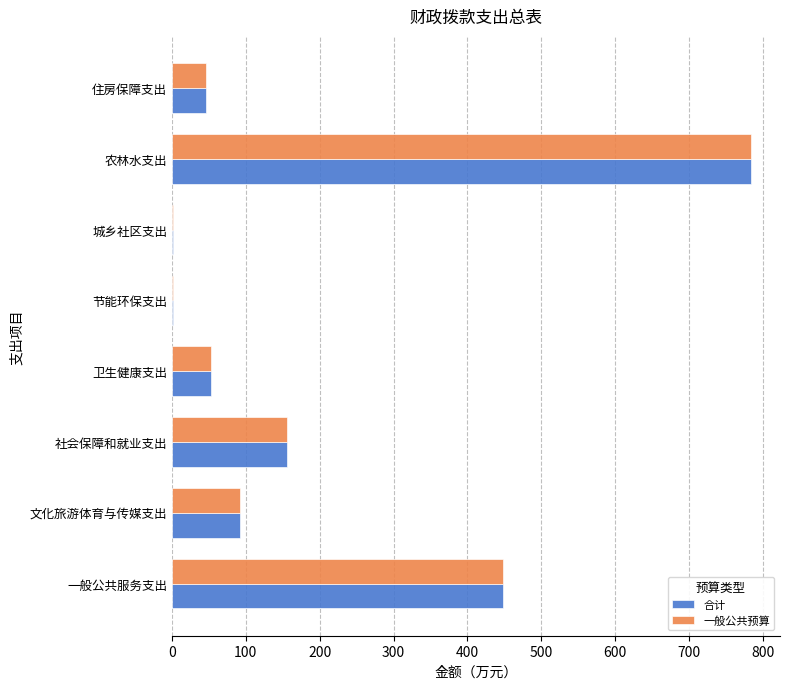

What is the sum of all 一般公共预算 values?

1581.9